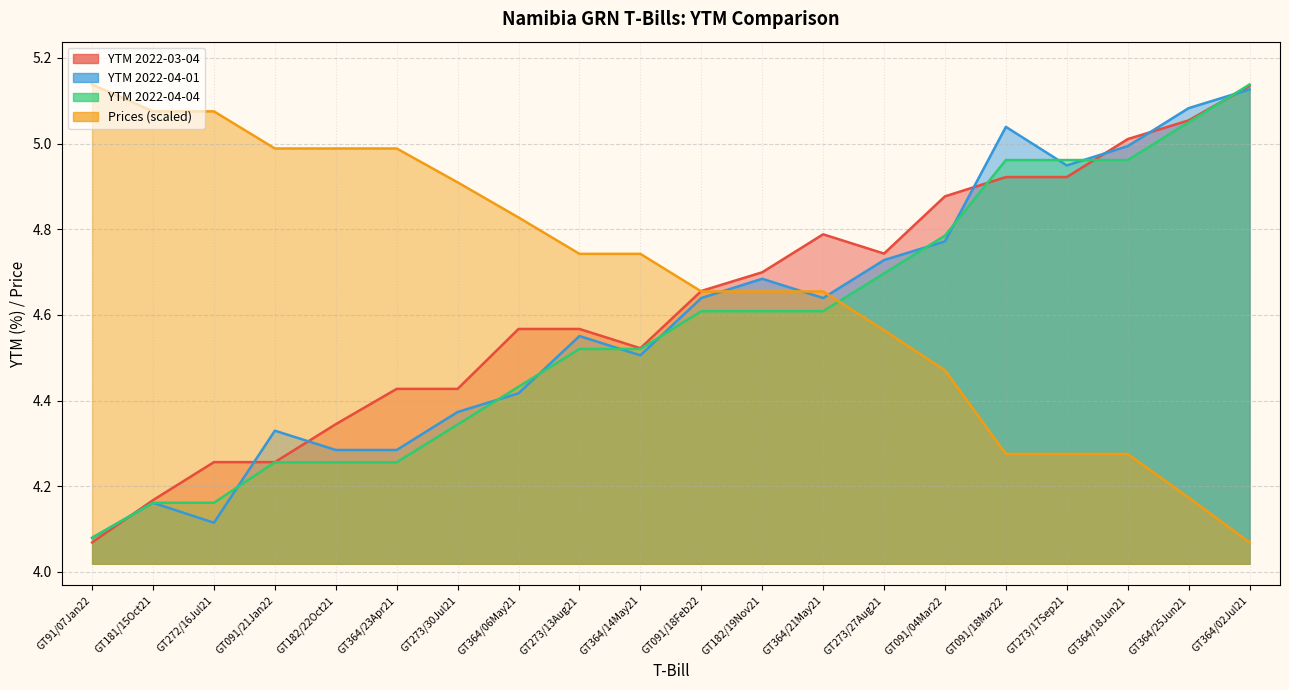

What is the difference between the maximum and second lowest values in the YTM_2022_04_04 series?

1.0